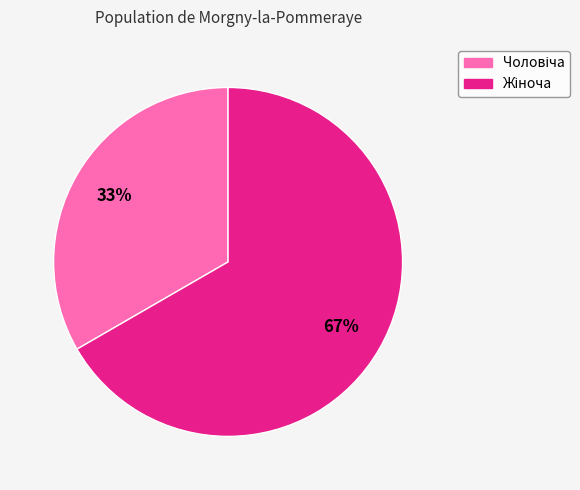

Does any single category account for the majority?

Yes